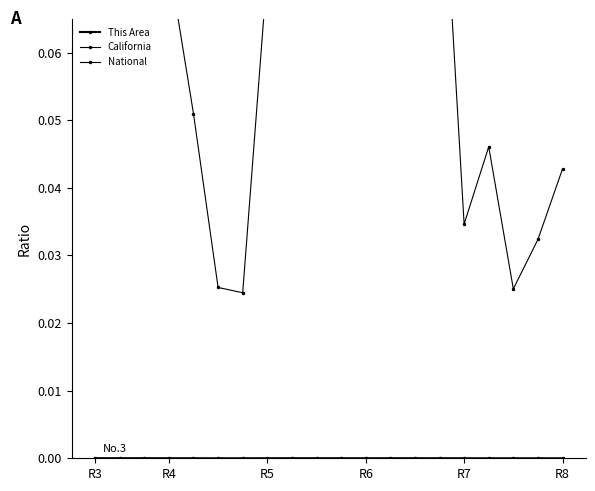

Is the value of National at 12 greater than the value of This Area at 16?

Yes